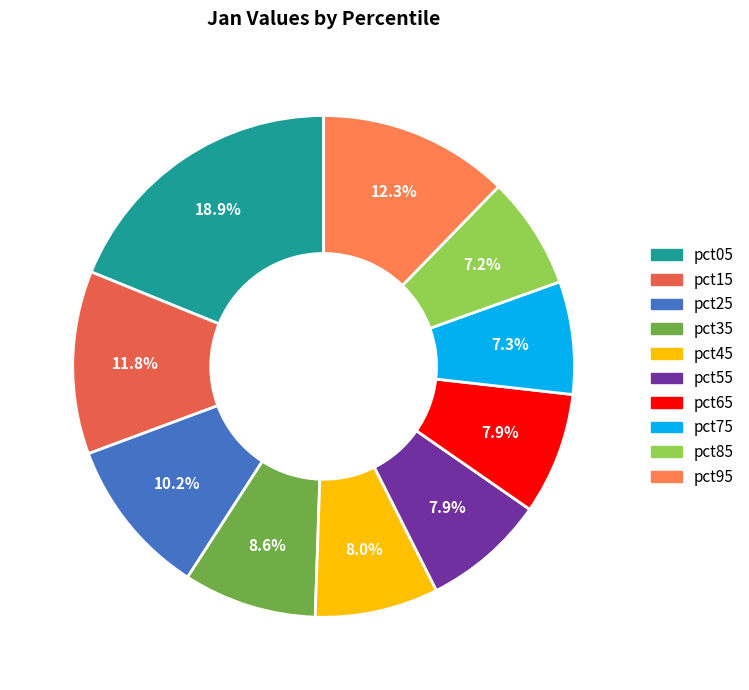

Rank the categories by value from highest to lowest.

pct05, pct95, pct15, pct25, pct35, pct45, pct55, pct65, pct75, pct85